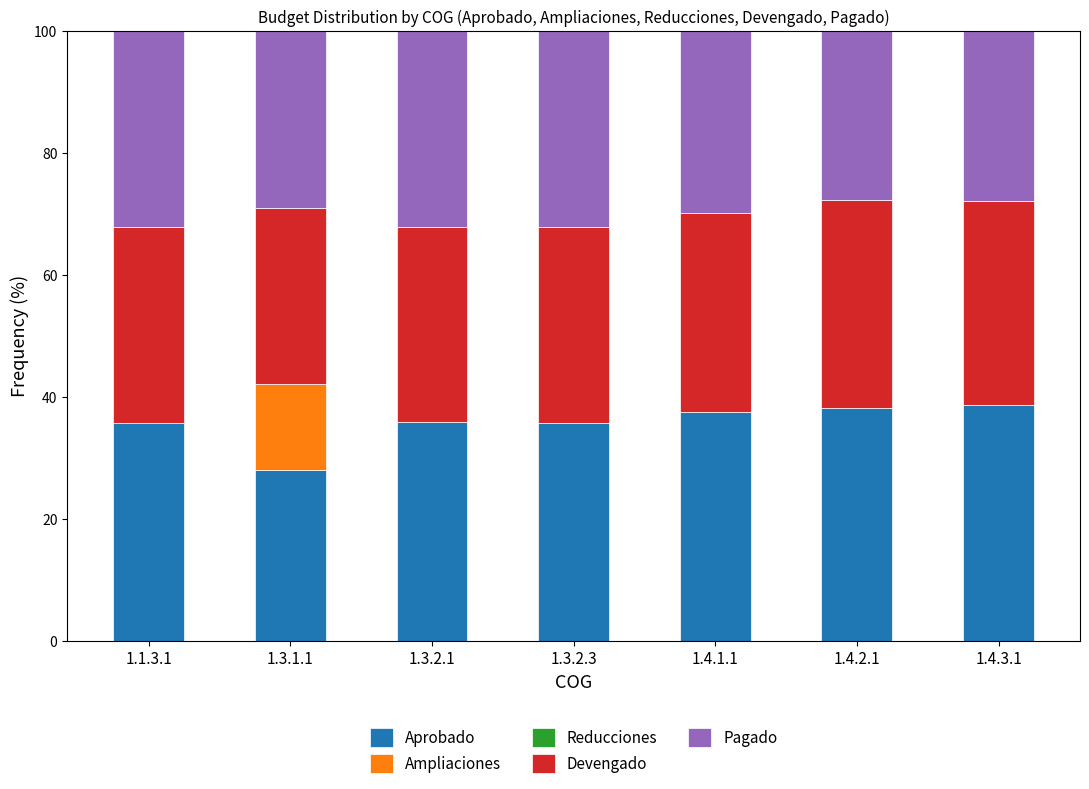

Where is Devengado nearest to the value 31?

1.3.2.1